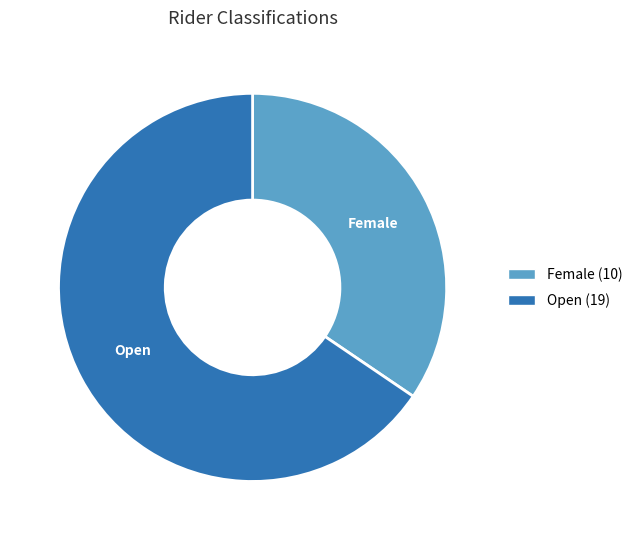

Count the number of slices in the pie.

2